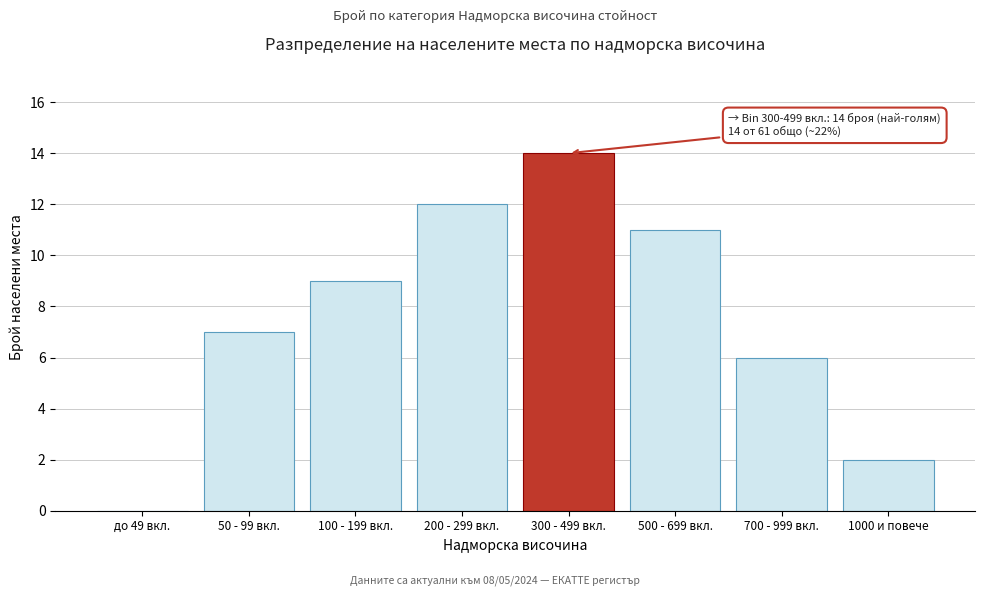

Reading left to right, what are all the values shown in this chart?

до 49 вкл.=0	50 - 99 вкл.=7	100 - 199 вкл.=9	200 - 299 вкл.=12	300 - 499 вкл.=14	500 - 699 вкл.=11	700 - 999 вкл.=6	1000 и повече=2